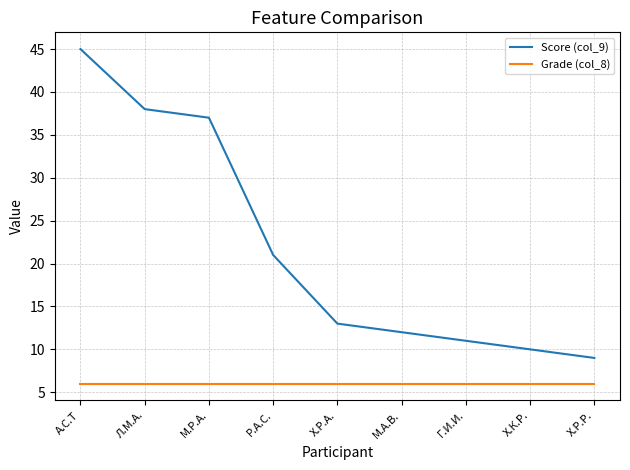

How many lines are shown in the chart?

2